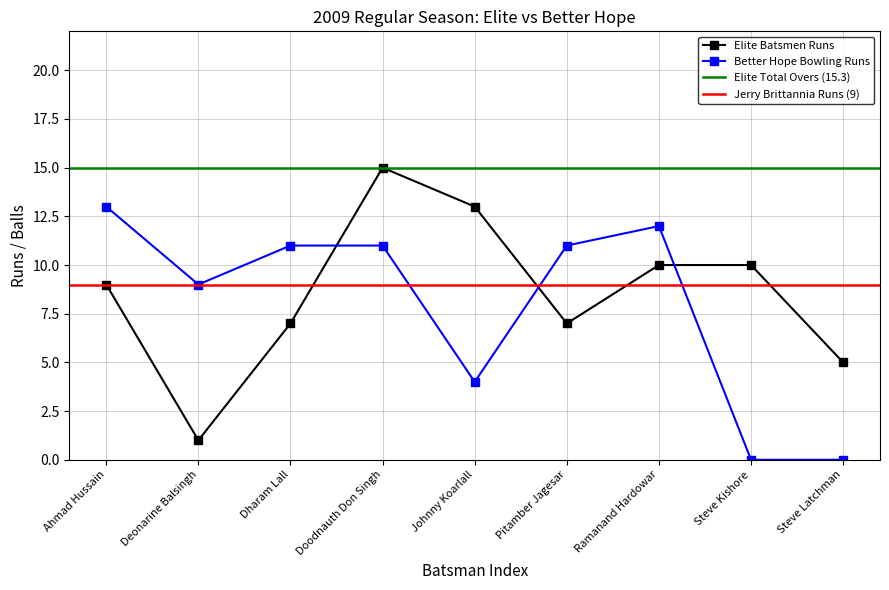

How many values in Better Hope Bowling Runs are above zero?

7